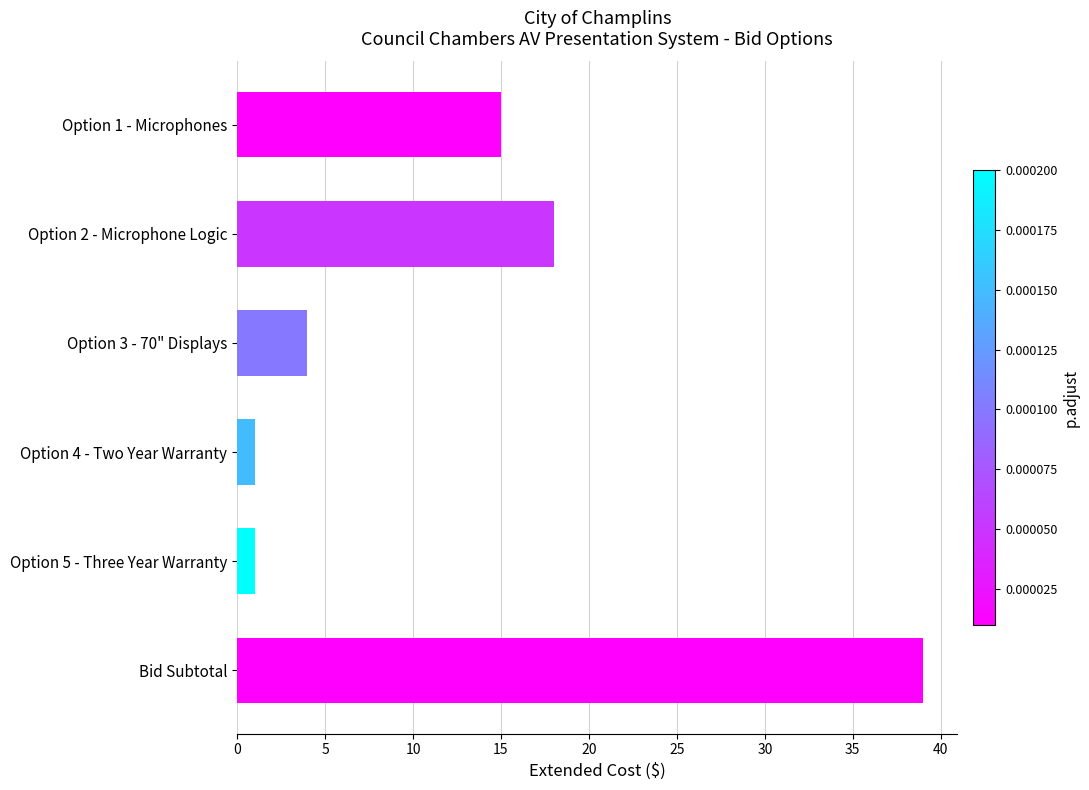

At which label is the value closest to 20?

Option 2 - Microphone Logic